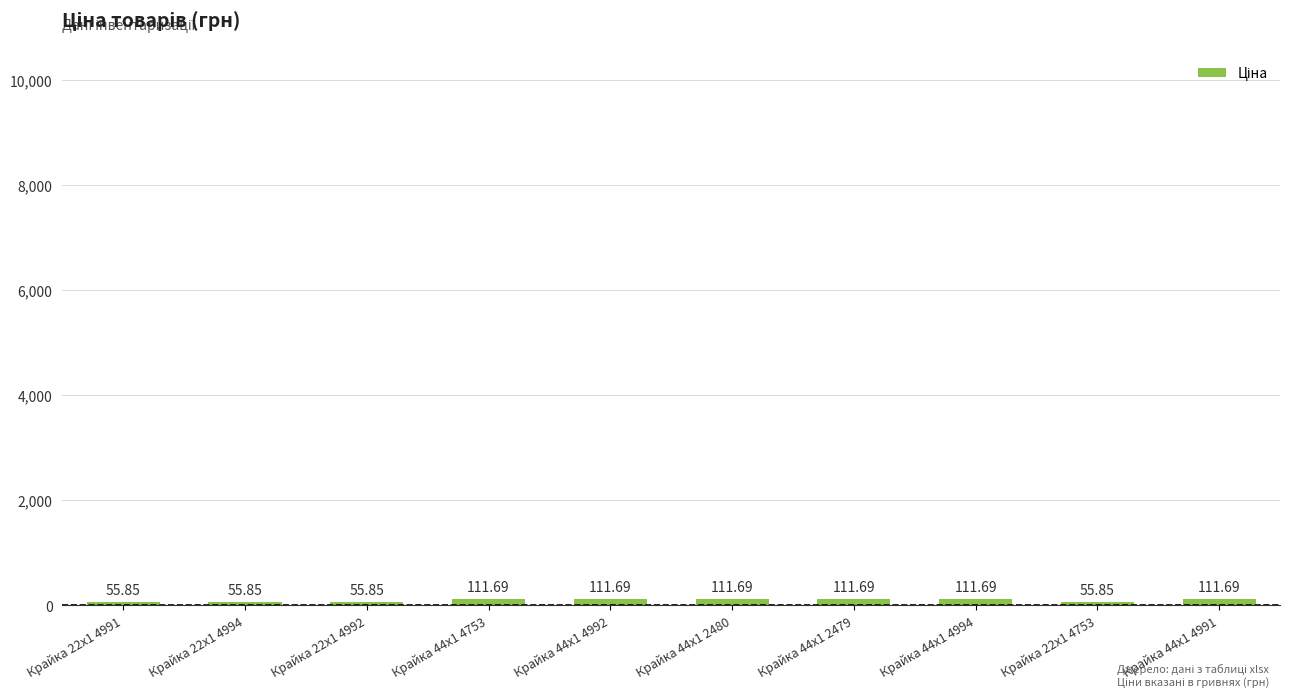

What is the minimum value shown in the chart?

55.9